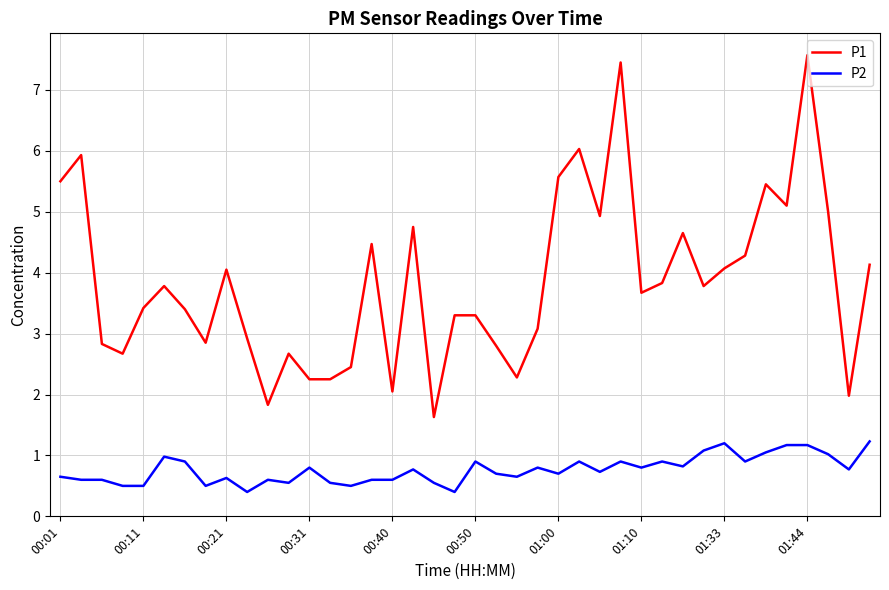

True or false: P2 and P1 intersect in this chart.

False